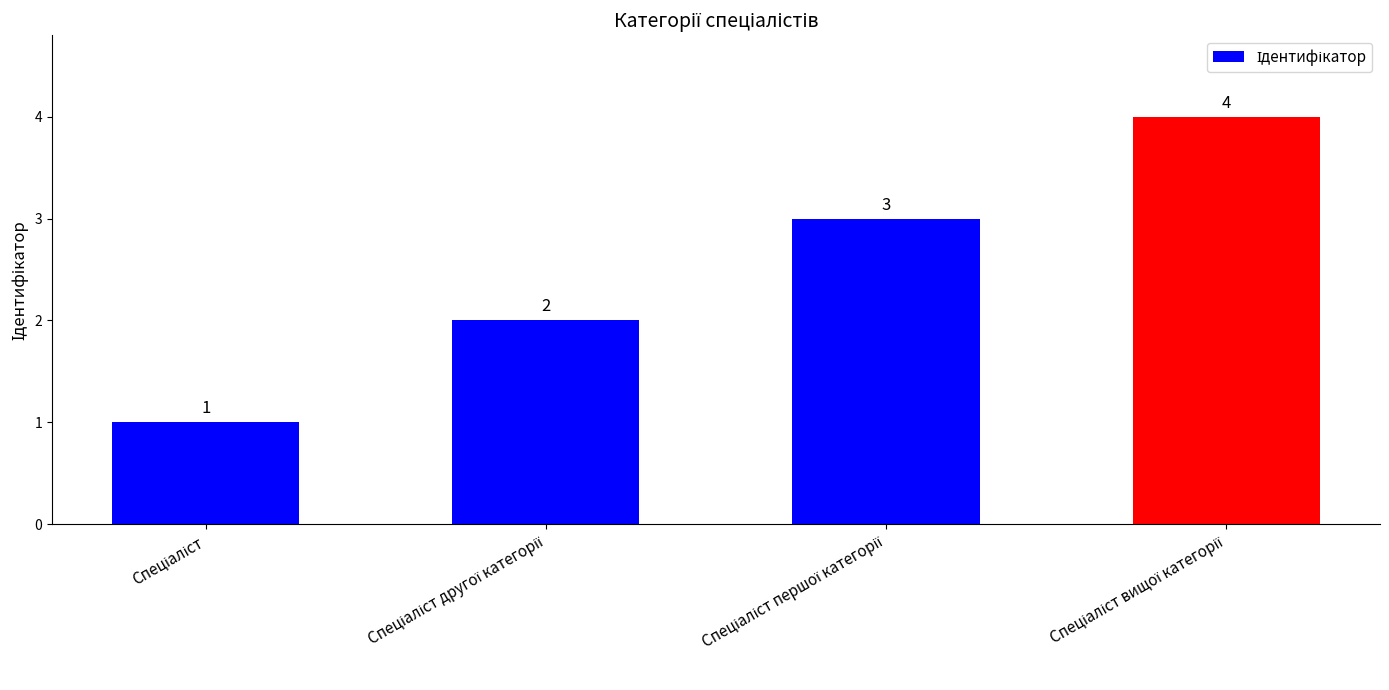

What is the difference between the maximum and minimum values?

3